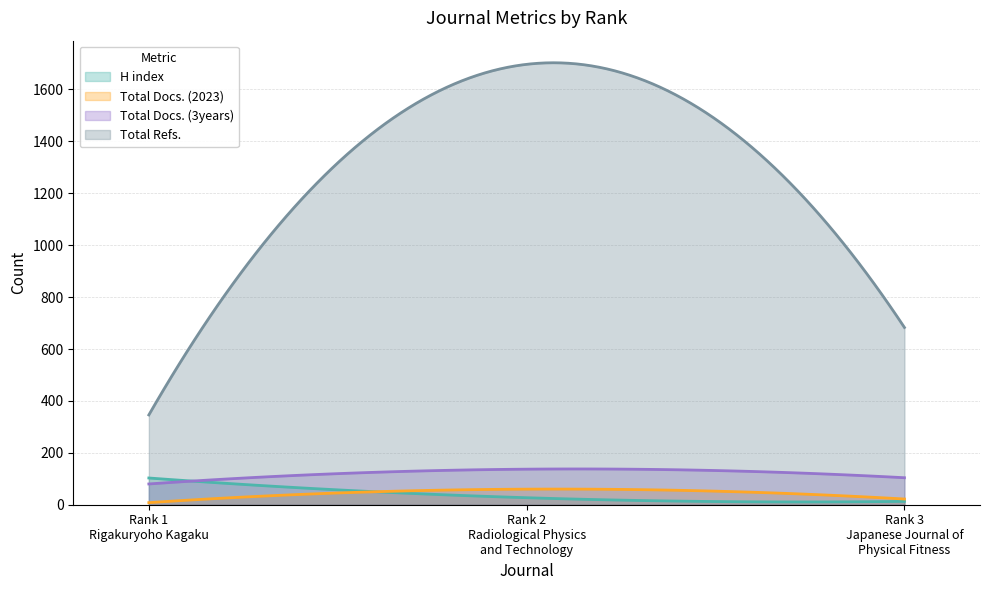

What is the average value of the Total Docs. (3years) series?

121.7